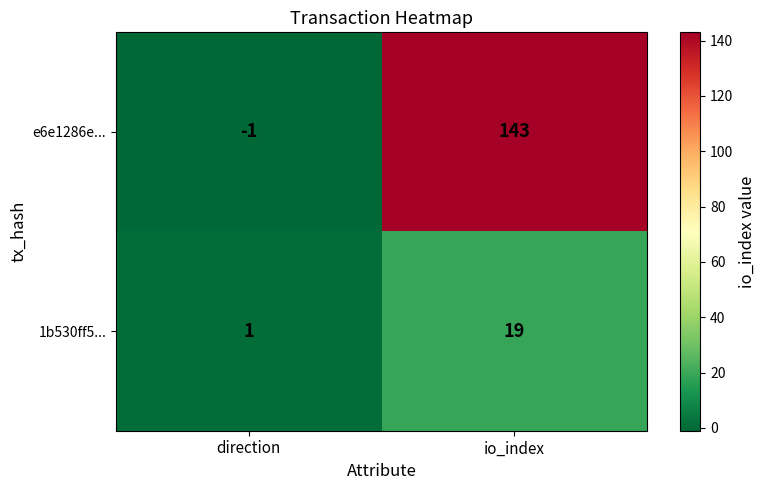

Which series has the widest spread of values?

e6e1286e...